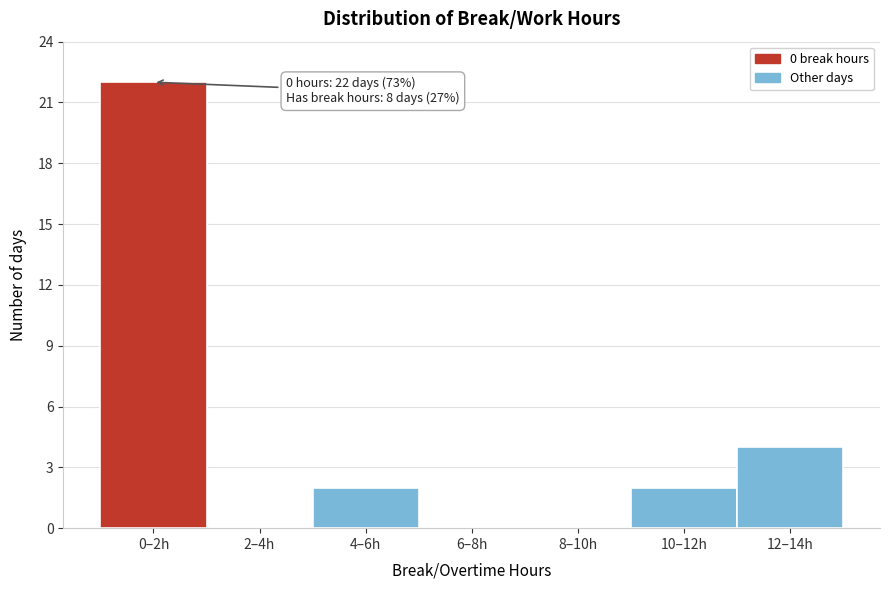

Reading left to right, what are all the values shown in this chart?

0–2h=22	2–4h=0	4–6h=2	6–8h=0	8–10h=0	10–12h=2	12–14h=4